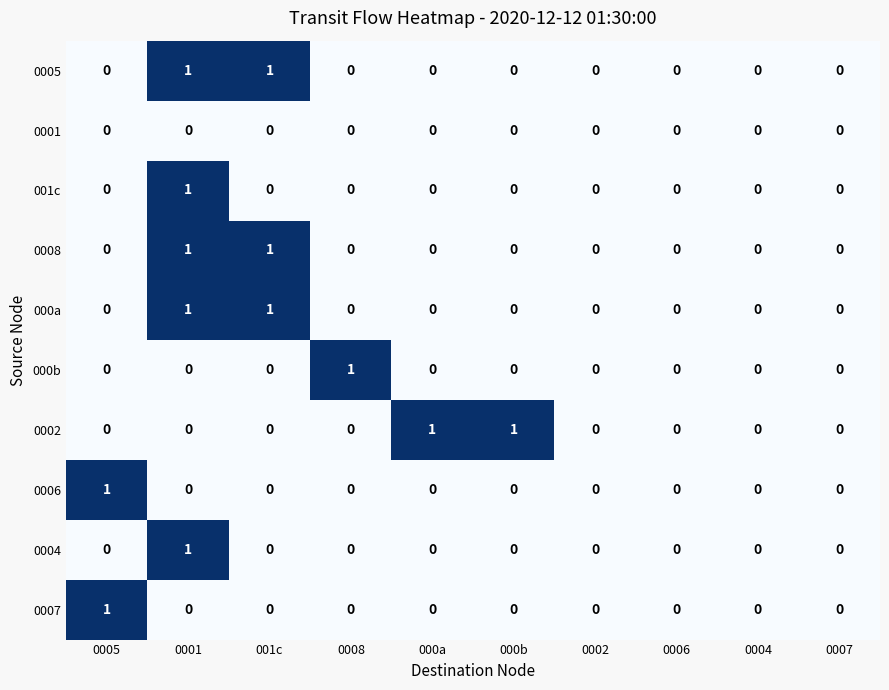

The 000b series shows 0 at 000a. True or false?

True